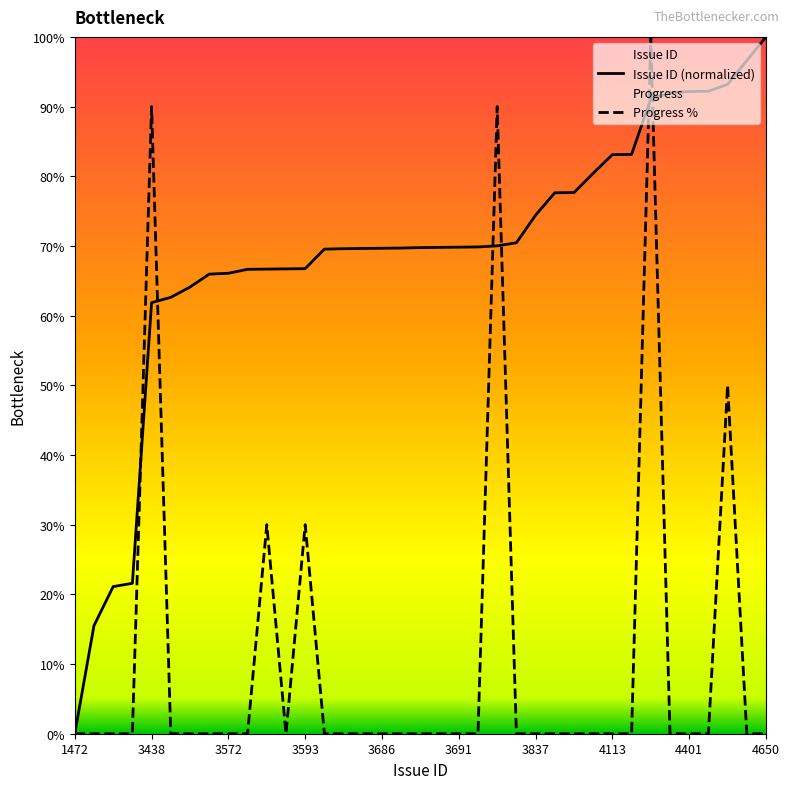

Which category has the lowest value in the Issue ID (normalized) series?

1472